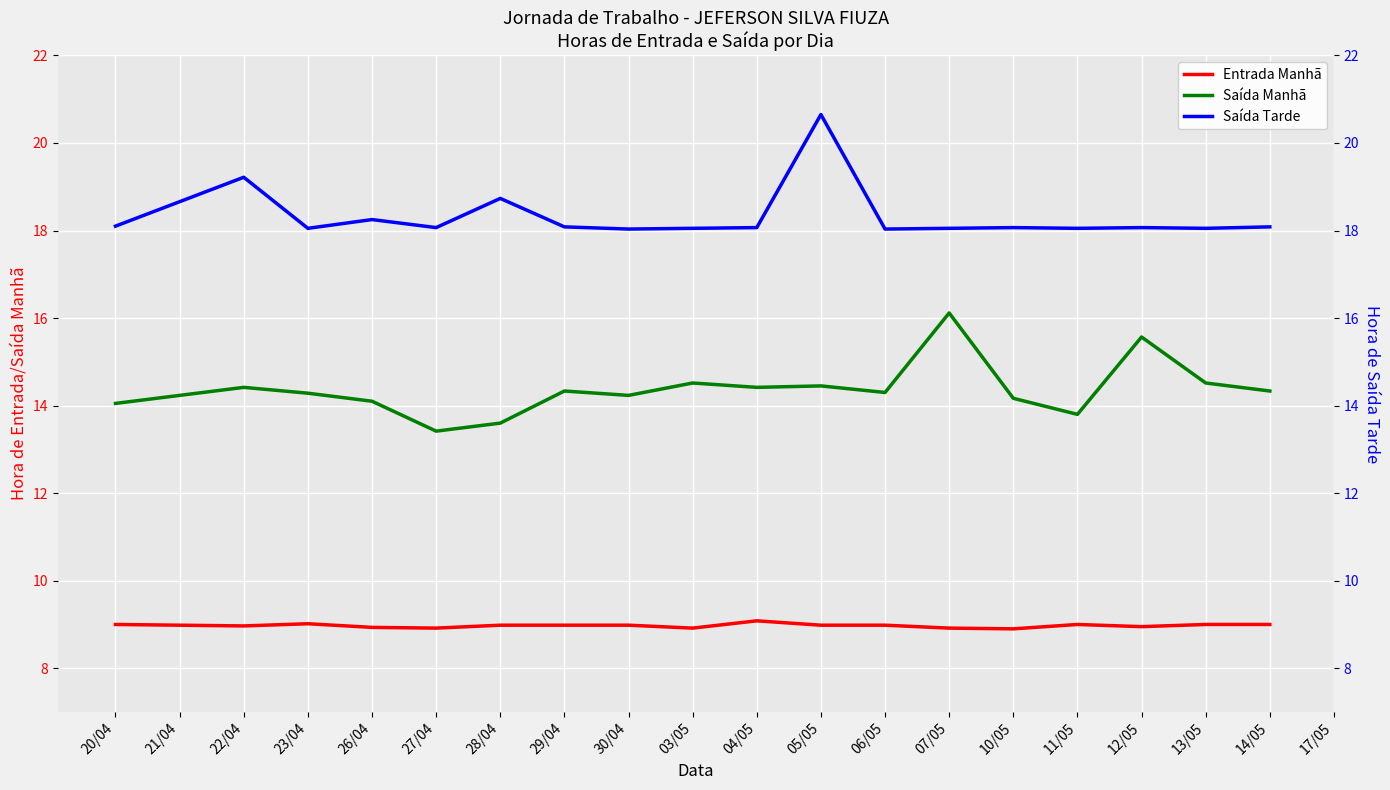

What is the minimum value for Entrada Manhã?

8.9